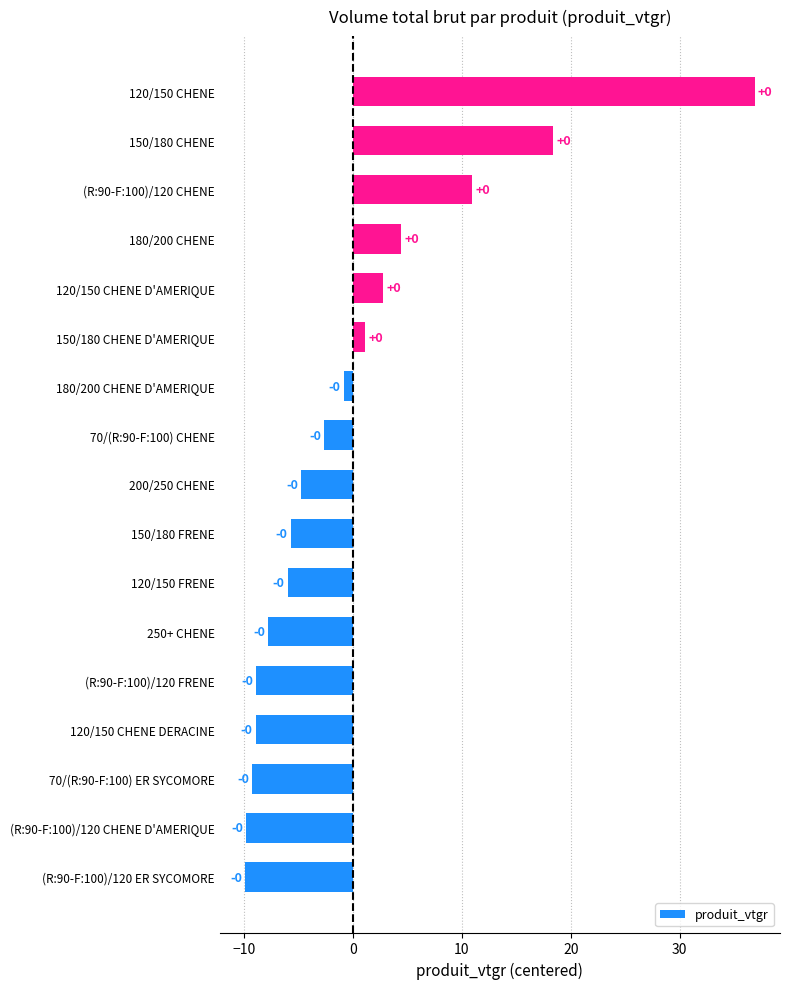

How many bars are there in total?

17